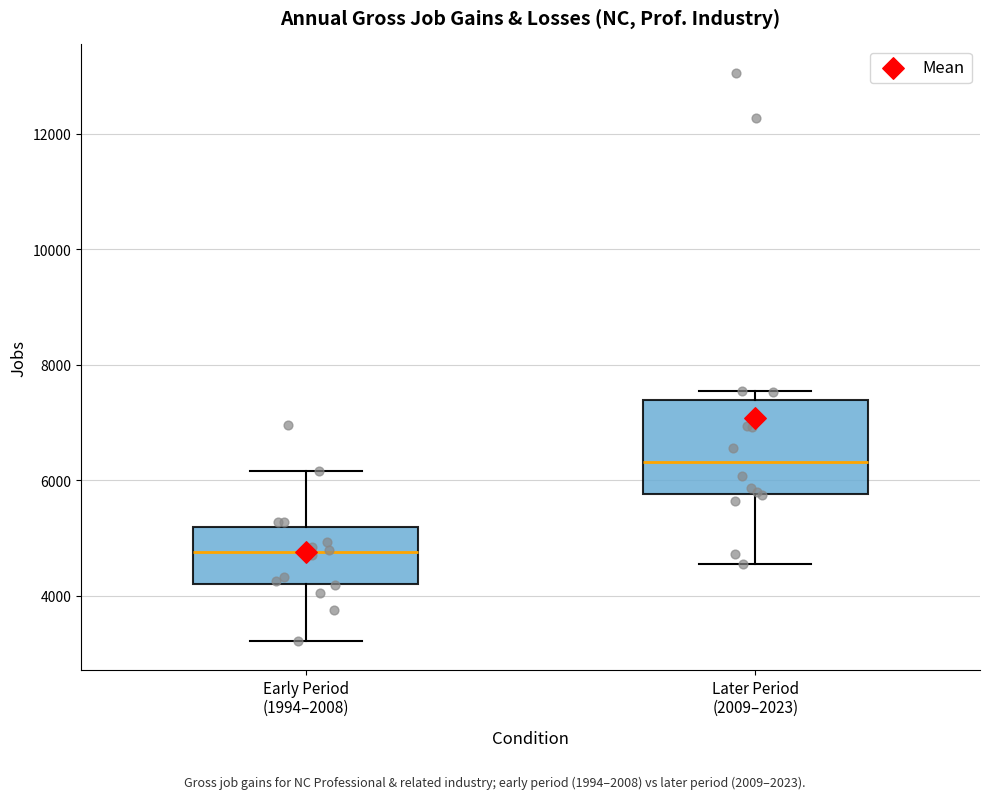

Where does the lower whisker of the box for Later Period (2009–2023) end on the y-axis? The values are not printed on the chart, so give them approximately, as read against the axis.

4600